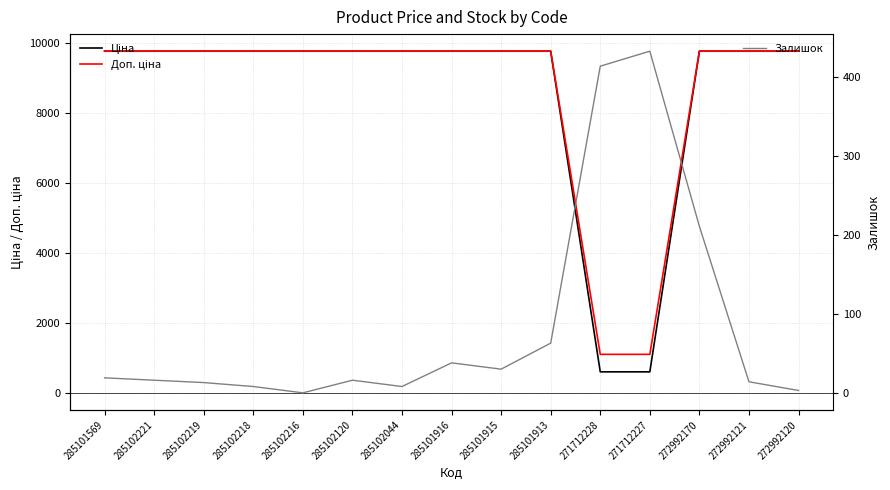

Between 285102219 and 271712227, which is larger?

285102219